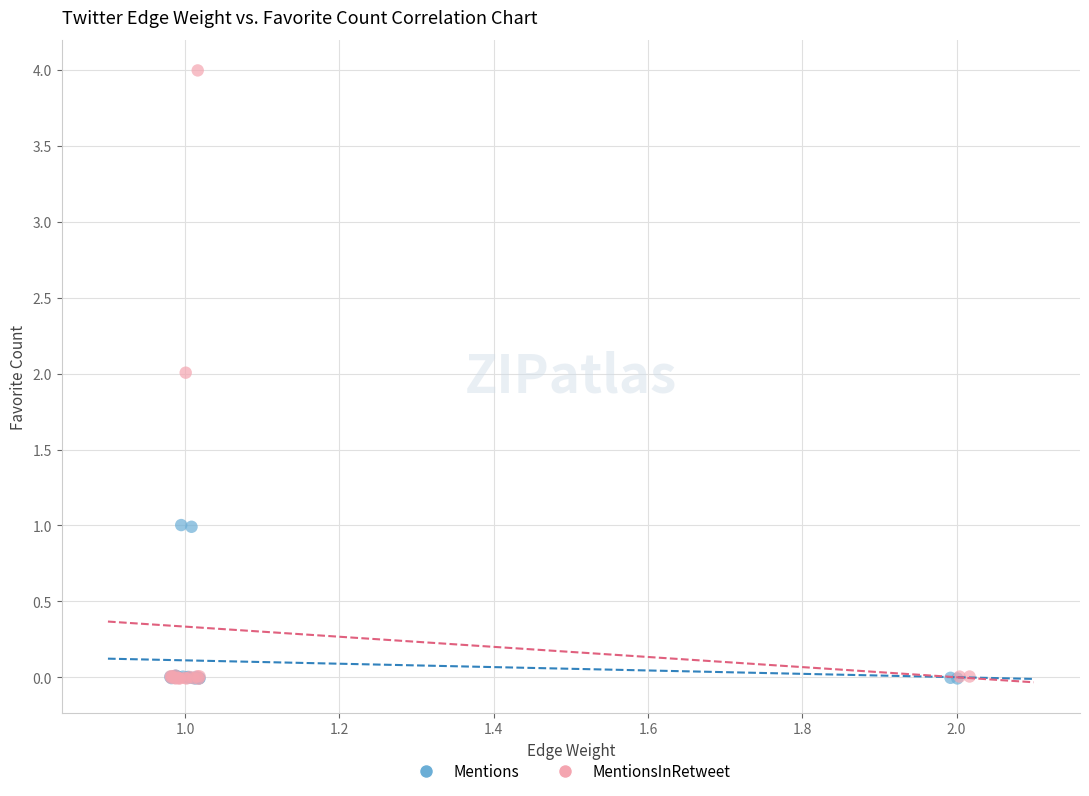

Which series reaches the maximum Y coordinate?

MentionsInRetweet